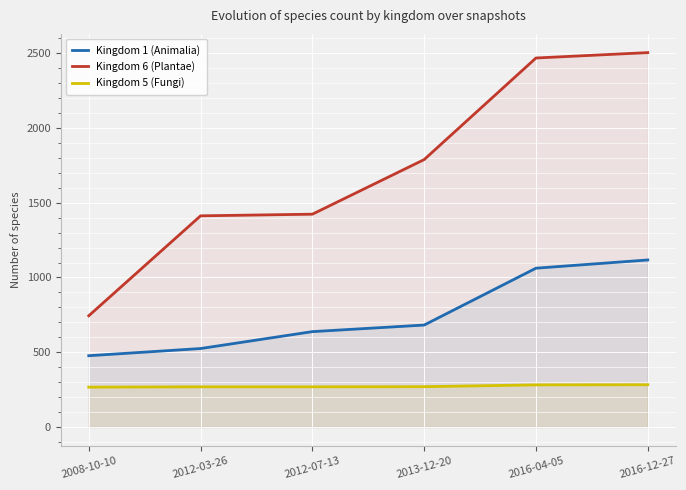

True or false: Kingdom 1 (Animalia) has more than 0 points higher than both neighbors.

False